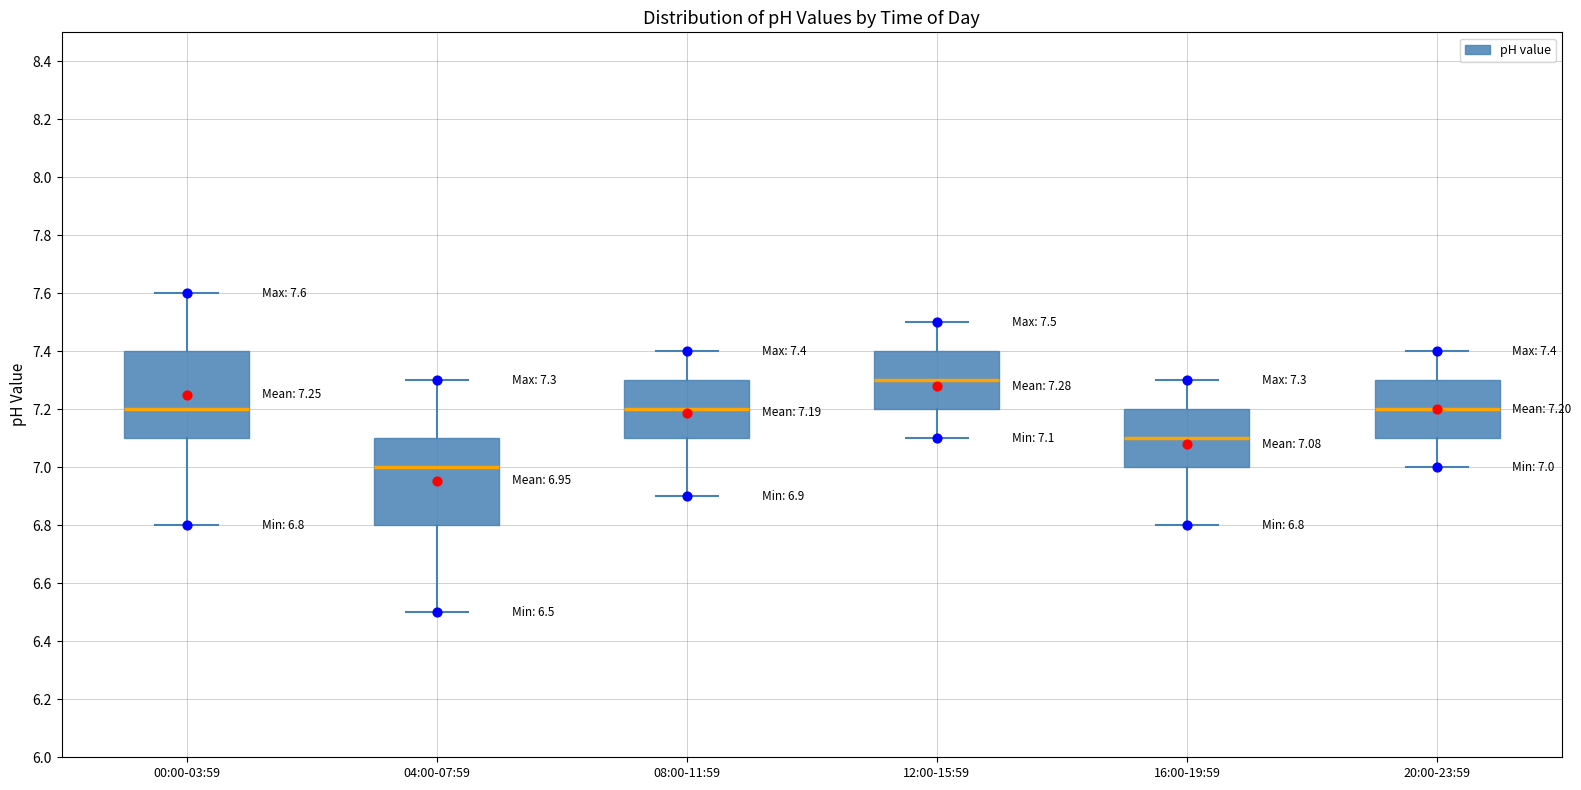

Which box has the highest median line?

12:00-15:59